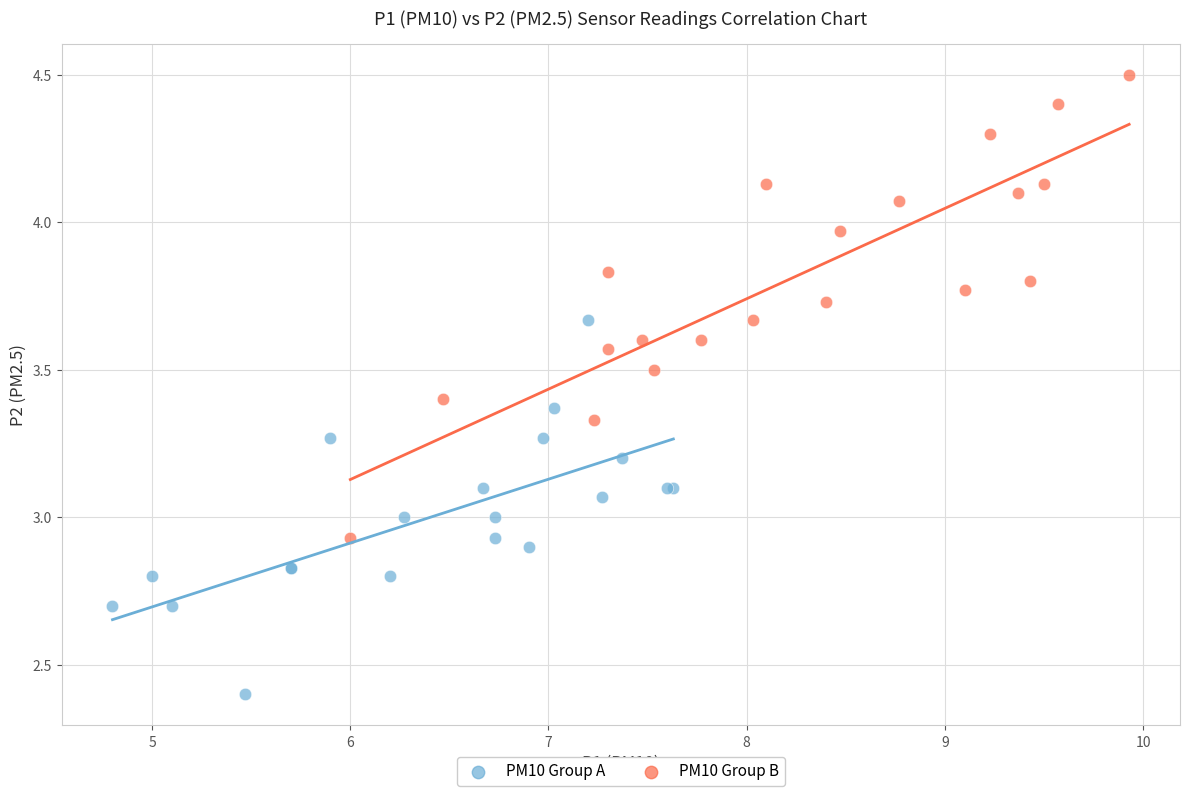

Which series has the largest Y range (max minus min)?

PM10 Group B